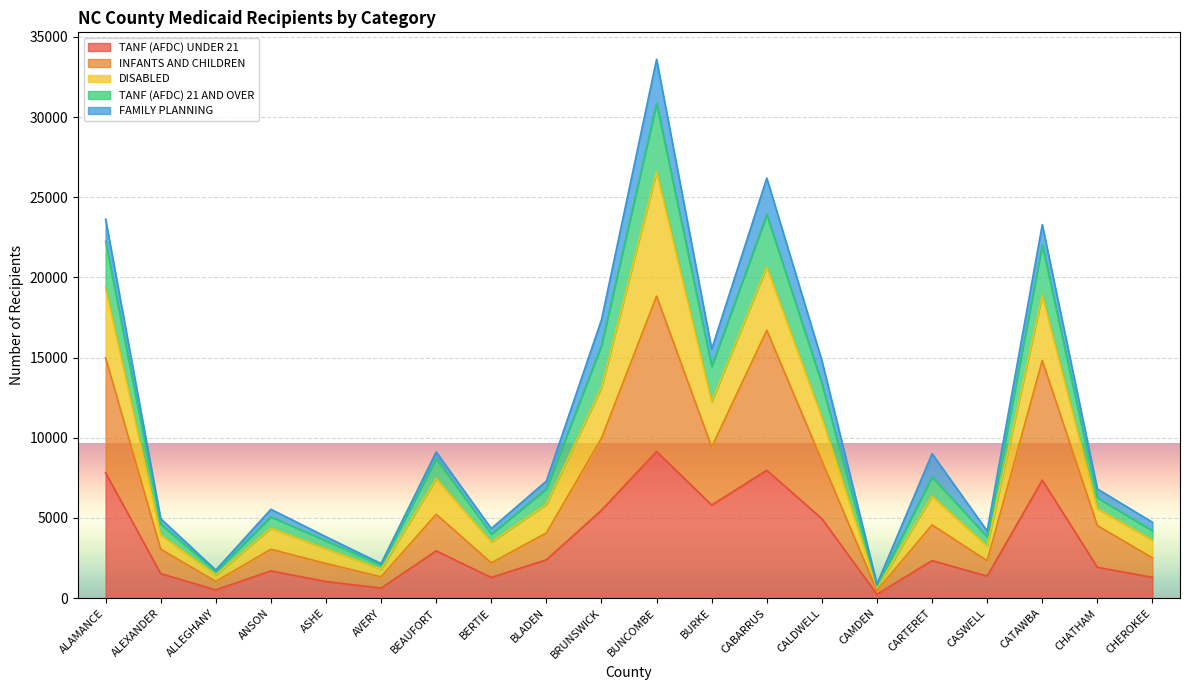

The TANF (AFDC) UNDER 21 series shows 7362 at CATAWBA. True or false?

True